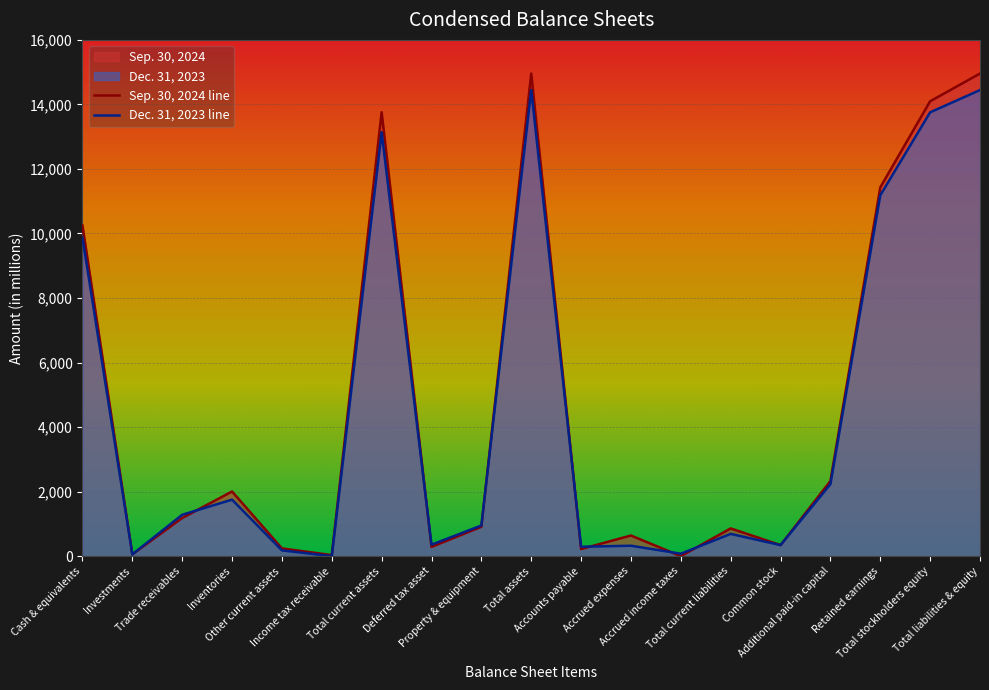

Count the number of categories in the chart.

19